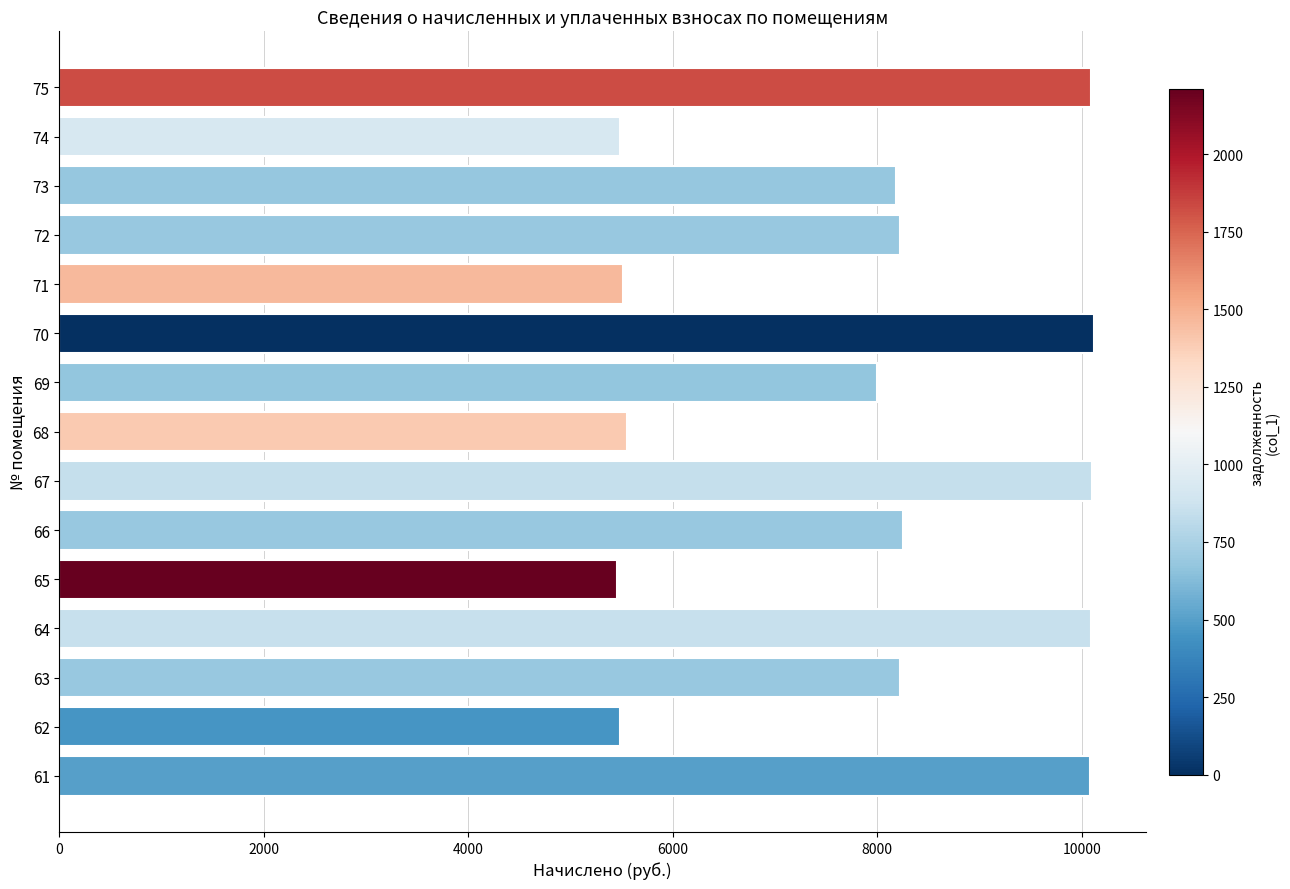

The value at 64 is 10089.5. True or false?

True